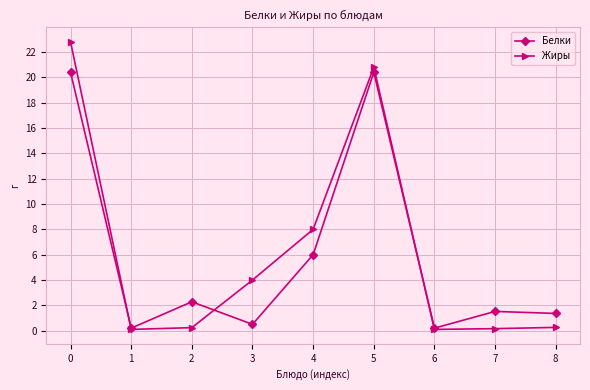

What is the value of the Белки point at the 3rd from the left?

2.3